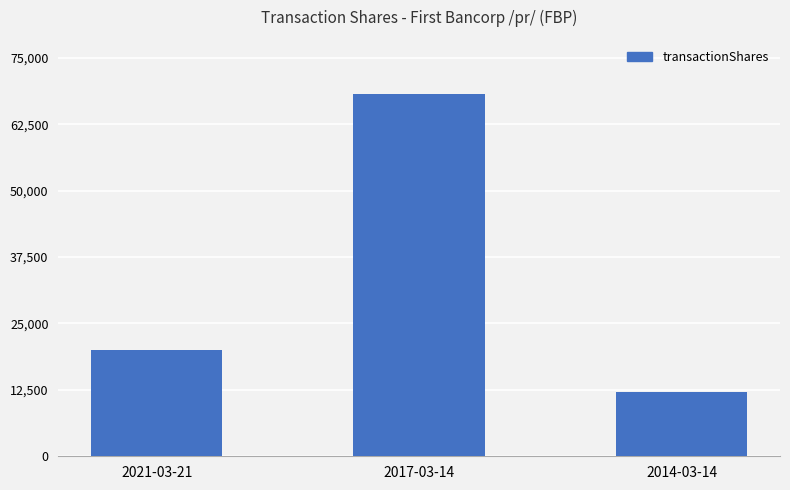

How many data points are less than 19928?

1